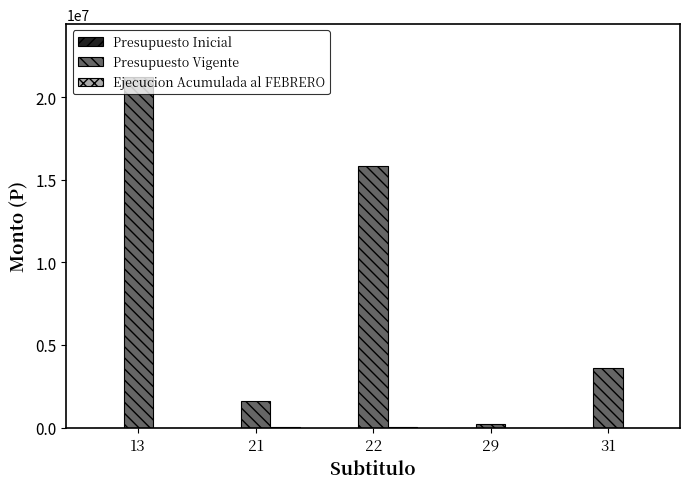

Which series has the widest spread of values?

Presupuesto Vigente